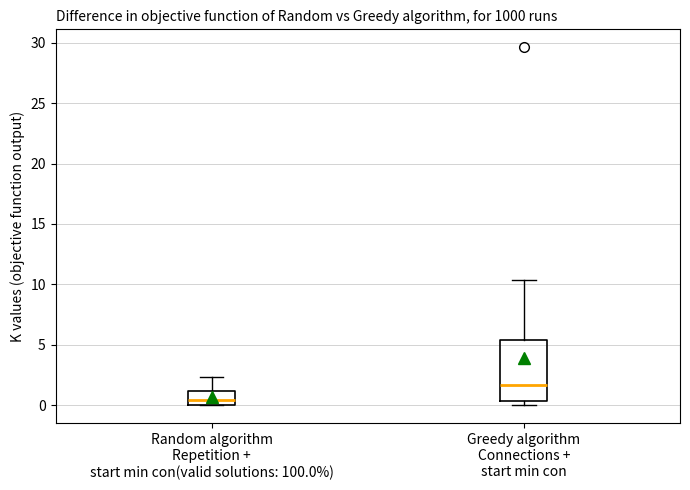

Reading left to right, read every box against the y-axis: the position of its median line, the range the box covers, and the ends of its whiskers. The values are not printed on the chart, so give them approximately, as read against the axis.

Random algorithm Repetition + start min con(valid solutions: 100.0%): median 0.5, box 0.0 to 1.0, whiskers 0.0 to 2.5
Greedy algorithm Connections + start min con: median 1.5, box 0.5 to 5.5, whiskers 0.0 to 10.5